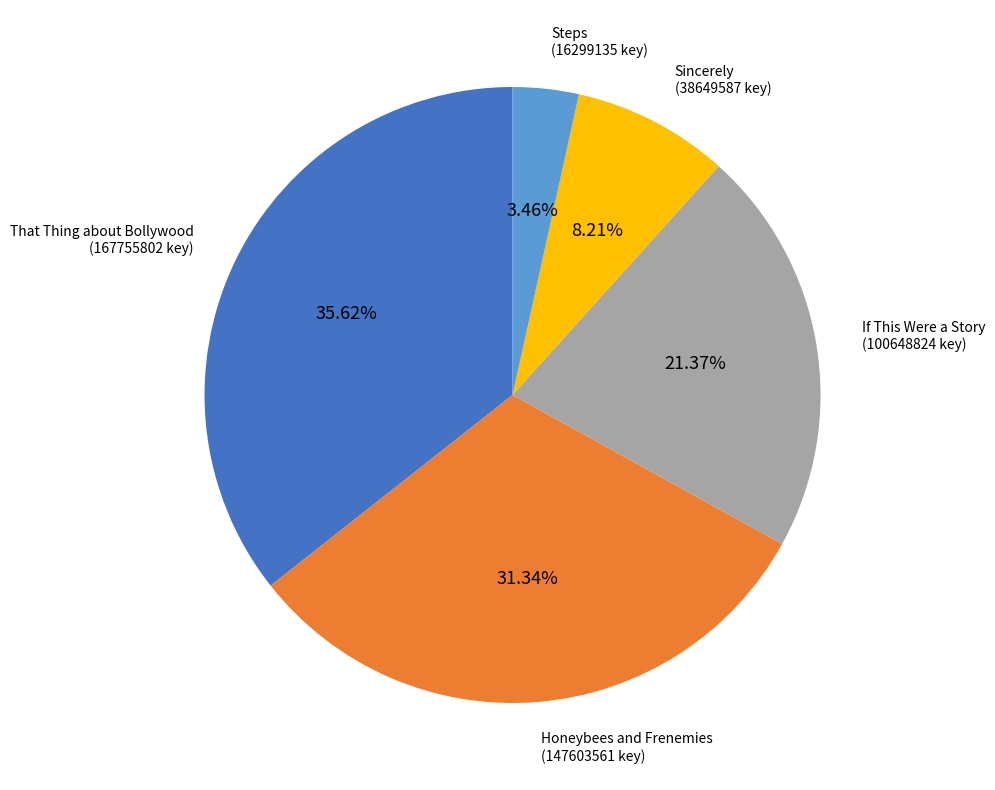

Does any single category account for the majority?

No